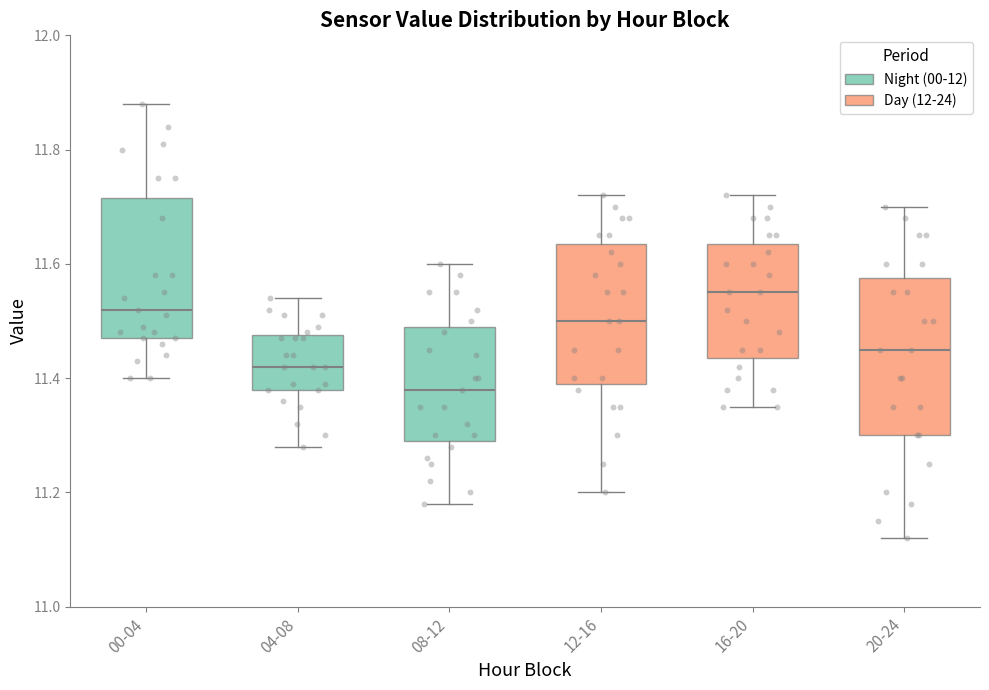

Comparing the boxes themselves (not the whiskers), which one is the tallest?

20-24